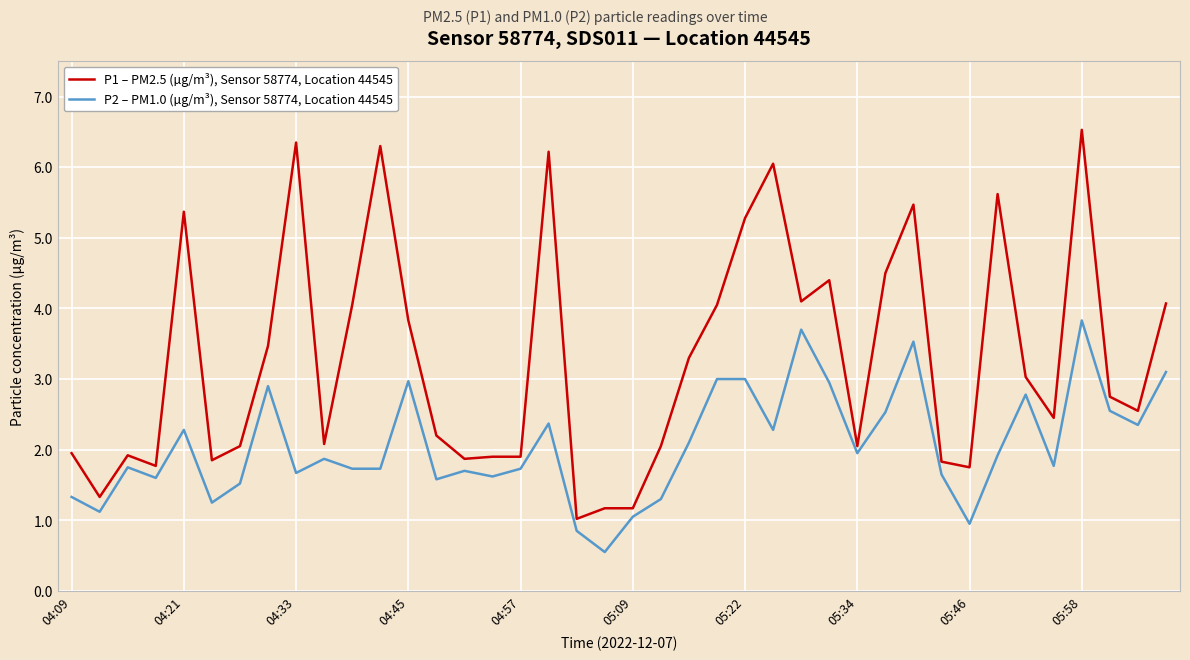

True or false: P1 – PM2.5 (µg/m³), Sensor 58774, Location 44545 and P2 – PM1.0 (µg/m³), Sensor 58774, Location 44545 cross at least once.

False